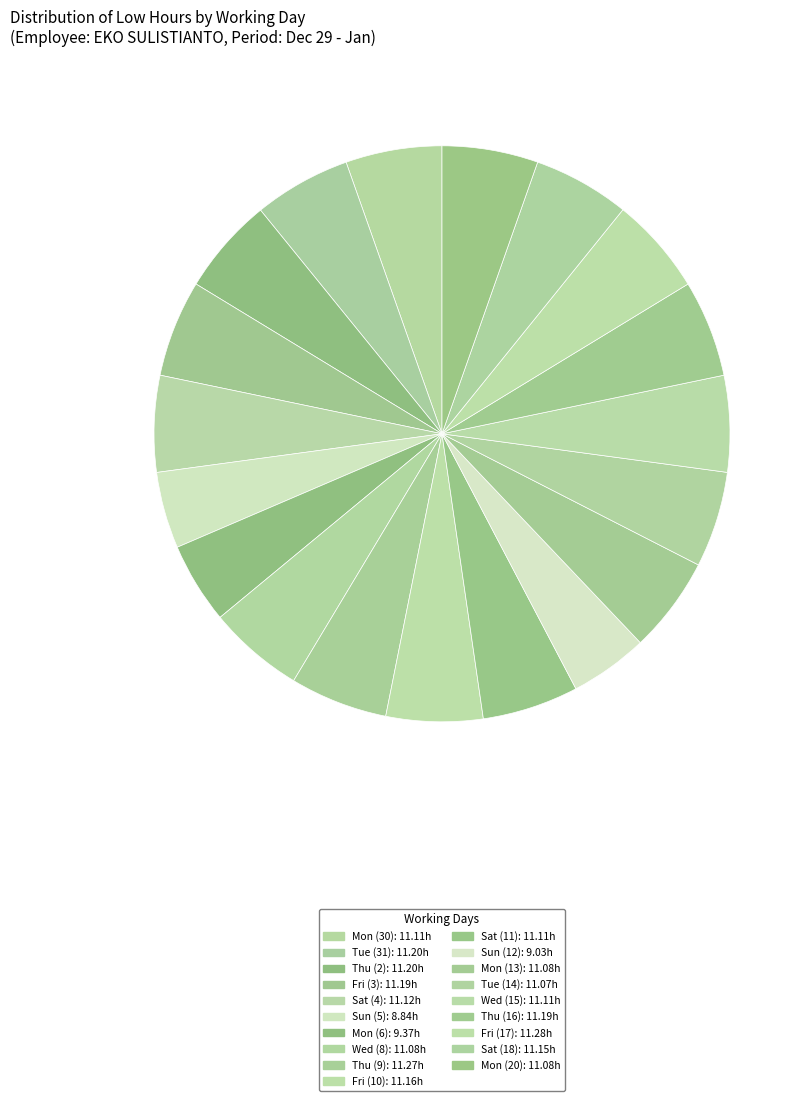

How many slices are in this pie chart?

19